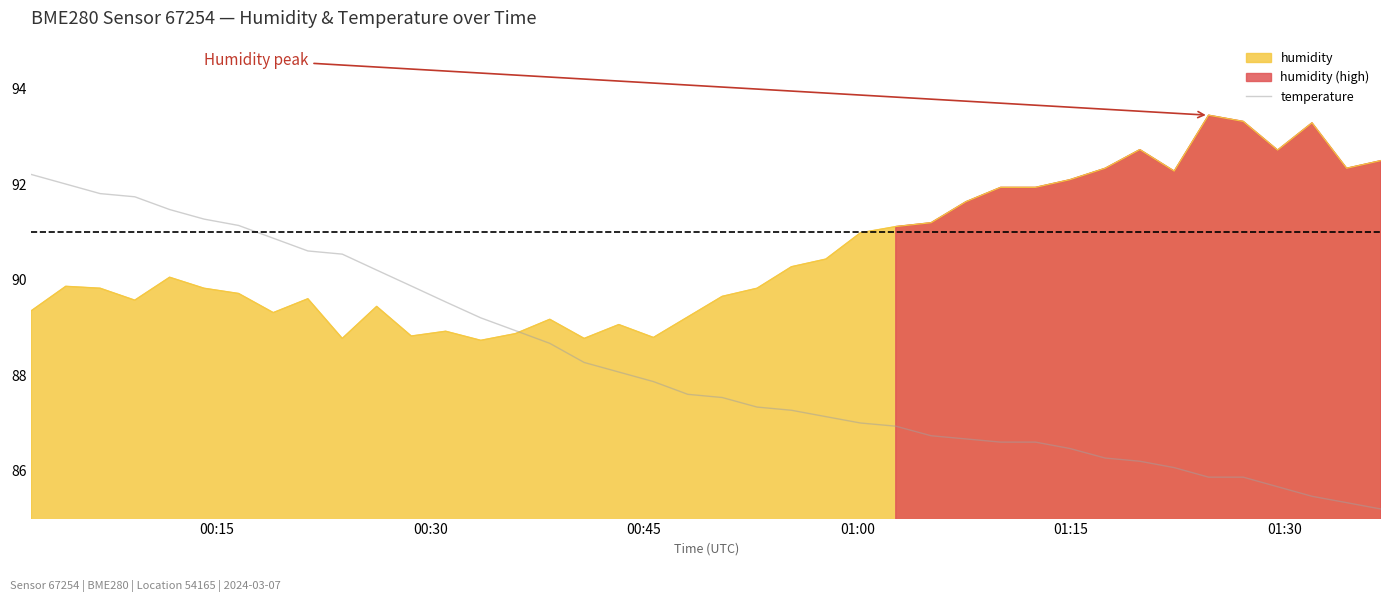

Is it true that the value at 29 is 147.0?

False